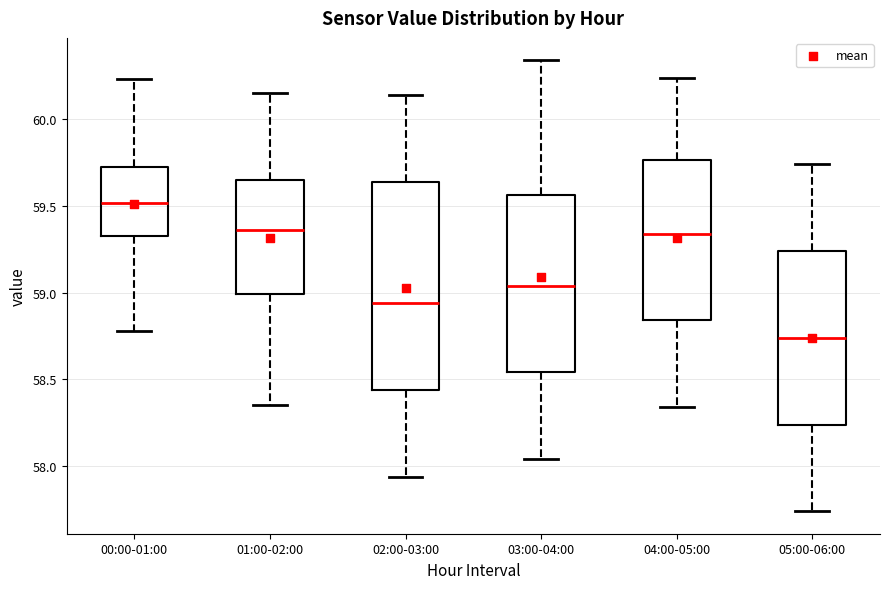

Reading left to right, read every box against the y-axis: the position of its median line, the range the box covers, and the ends of its whiskers. The values are not printed on the chart, so give them approximately, as read against the axis.

00:00-01:00: median 59.50, box 59.35 to 59.75, whiskers 58.80 to 60.25
01:00-02:00: median 59.35, box 59.00 to 59.65, whiskers 58.35 to 60.15
02:00-03:00: median 58.95, box 58.45 to 59.65, whiskers 57.95 to 60.15
03:00-04:00: median 59.05, box 58.55 to 59.55, whiskers 58.05 to 60.35
04:00-05:00: median 59.35, box 58.85 to 59.75, whiskers 58.35 to 60.25
05:00-06:00: median 58.75, box 58.25 to 59.25, whiskers 57.75 to 59.75